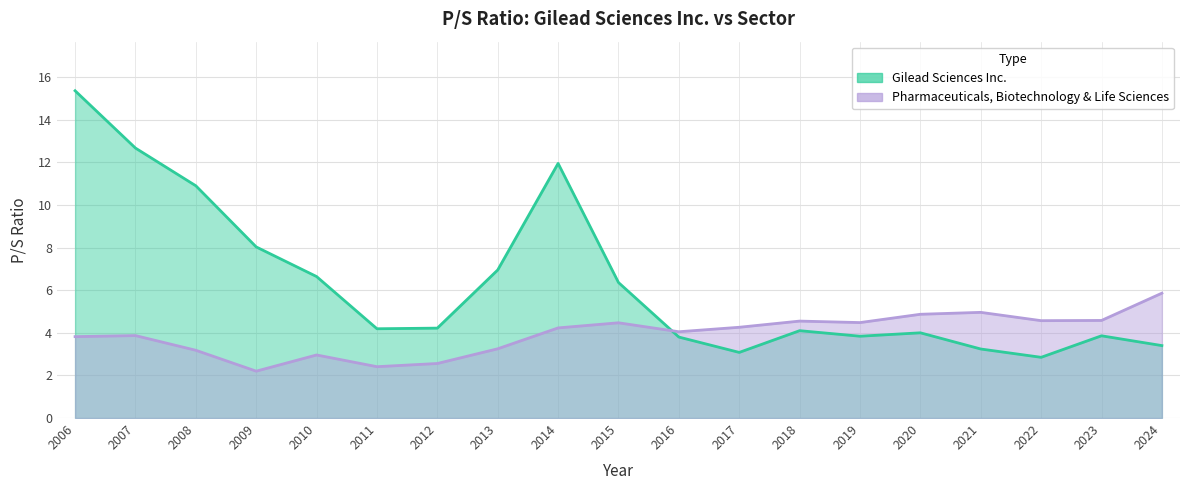

What is the value of the Pharmaceuticals, Biotechnology & Life Sciences point at the 12th from the left?

4.3